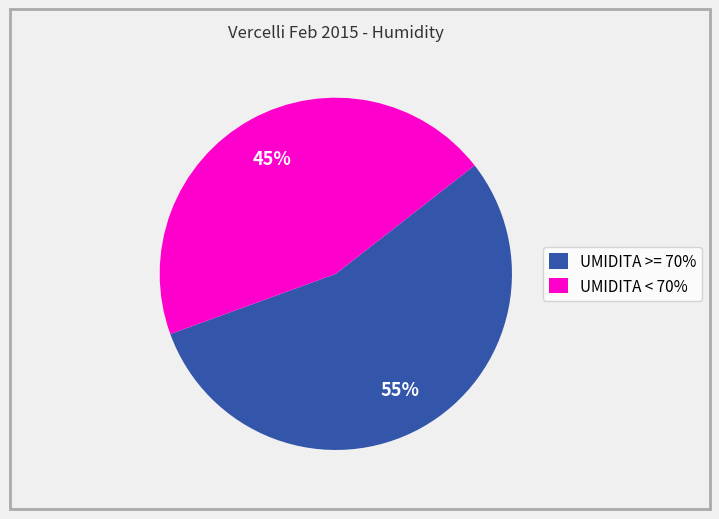

Which category has the smallest portion of the pie?

UMIDITA < 70%